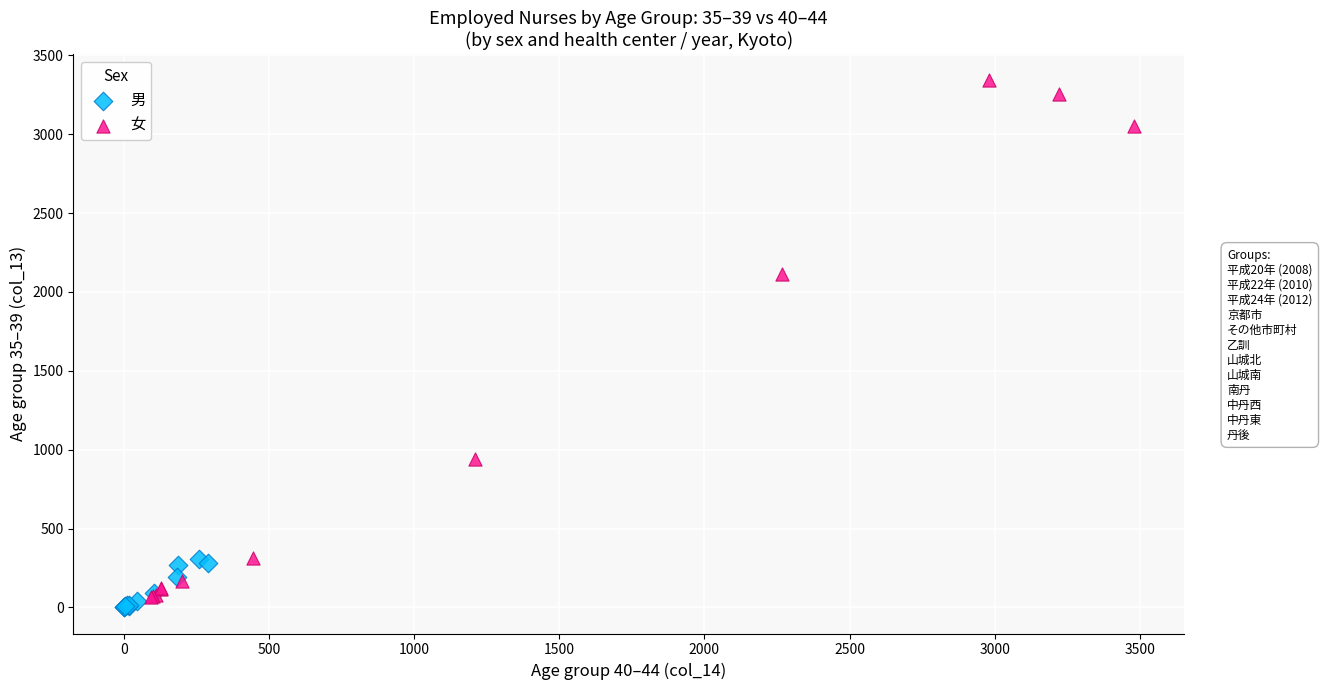

Which series has the widest spread of Y values?

女